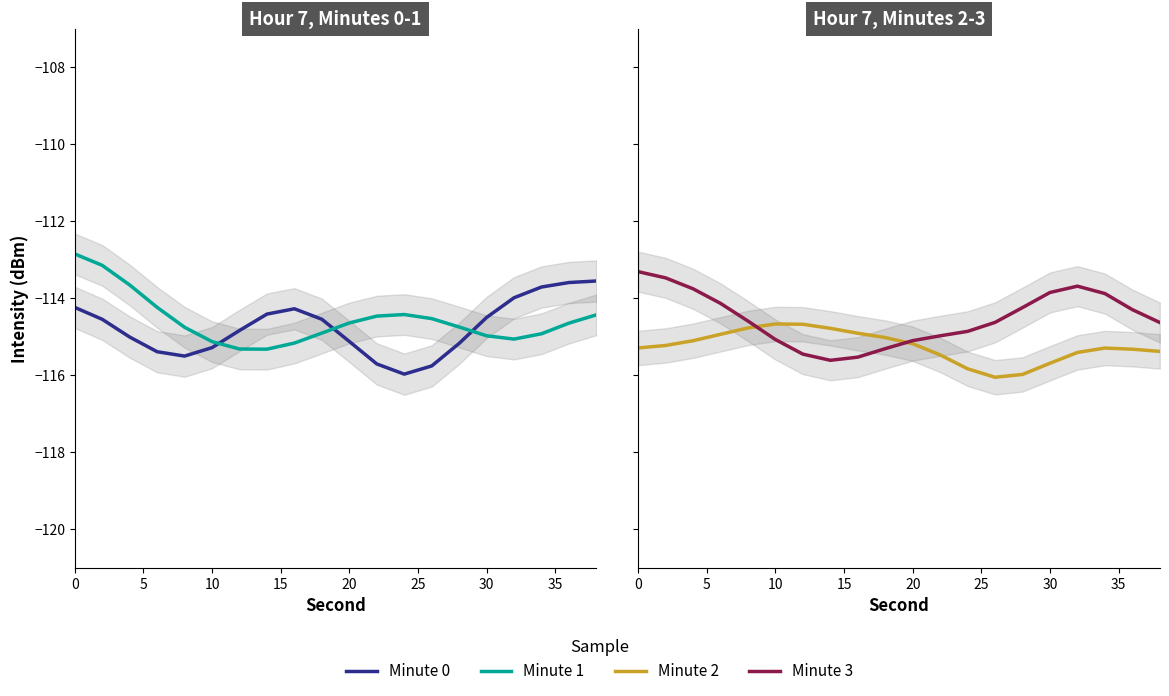

Between 35 and 20, which is larger?

35